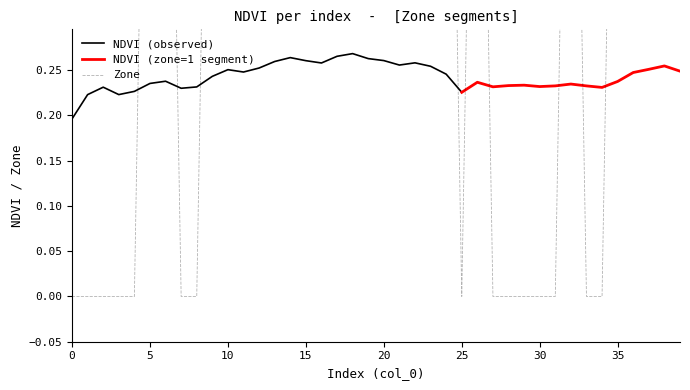

True or false: NDVI (observed) has a value of 0.3 at 0.

False